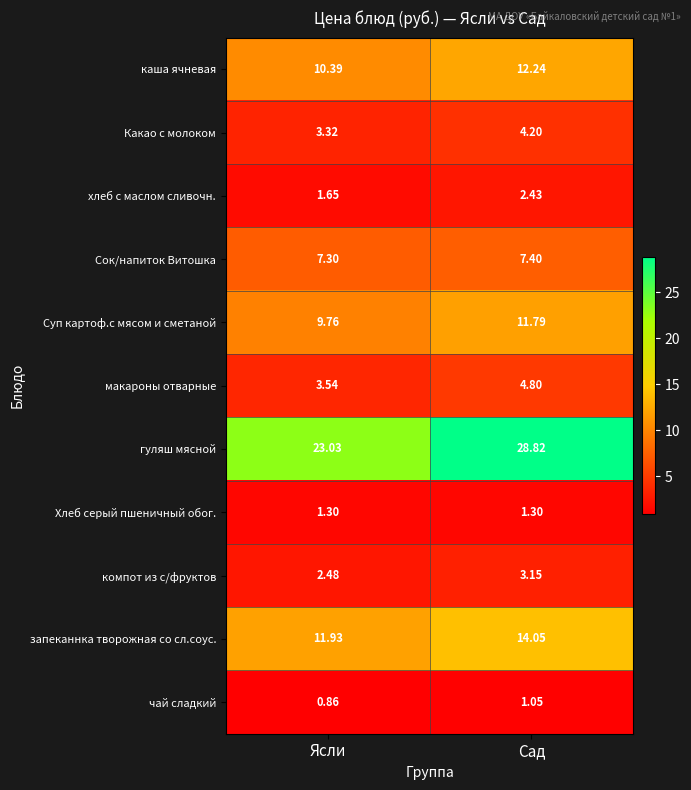

At which category is the sum across all series the highest?

Сад